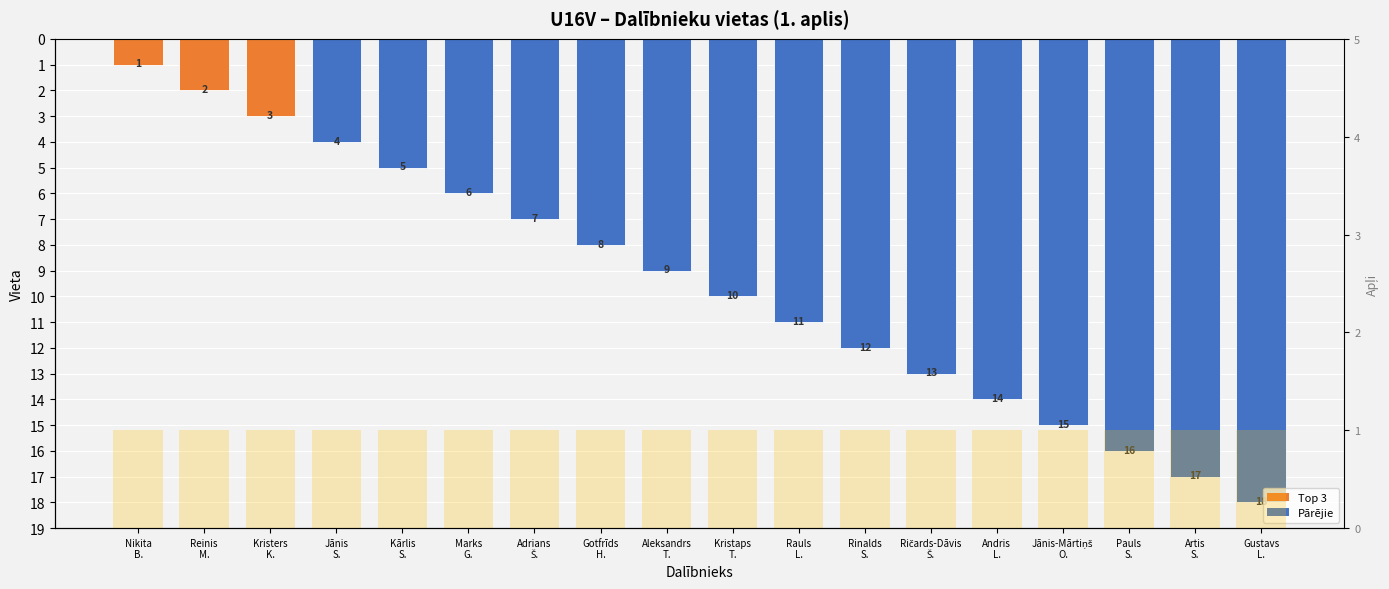

What is the total value across all series at Jānis
S.?

5